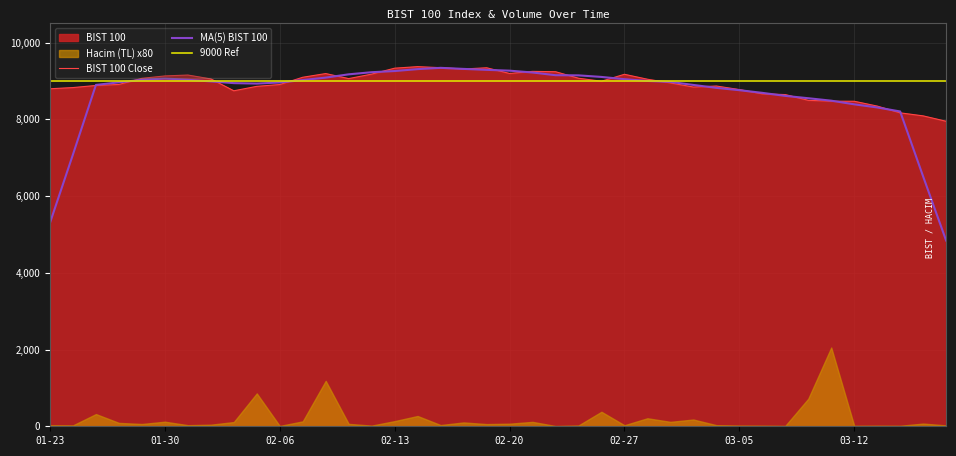

Is it true that the value at 2024-02-08 is 15925.3?

False